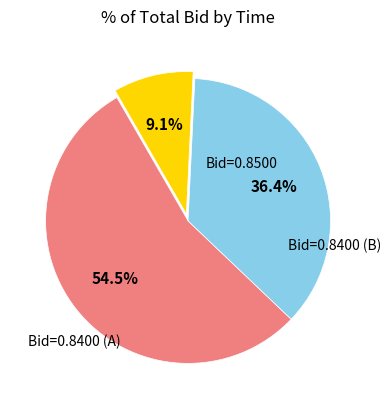

Is there a majority slice in this chart?

Yes